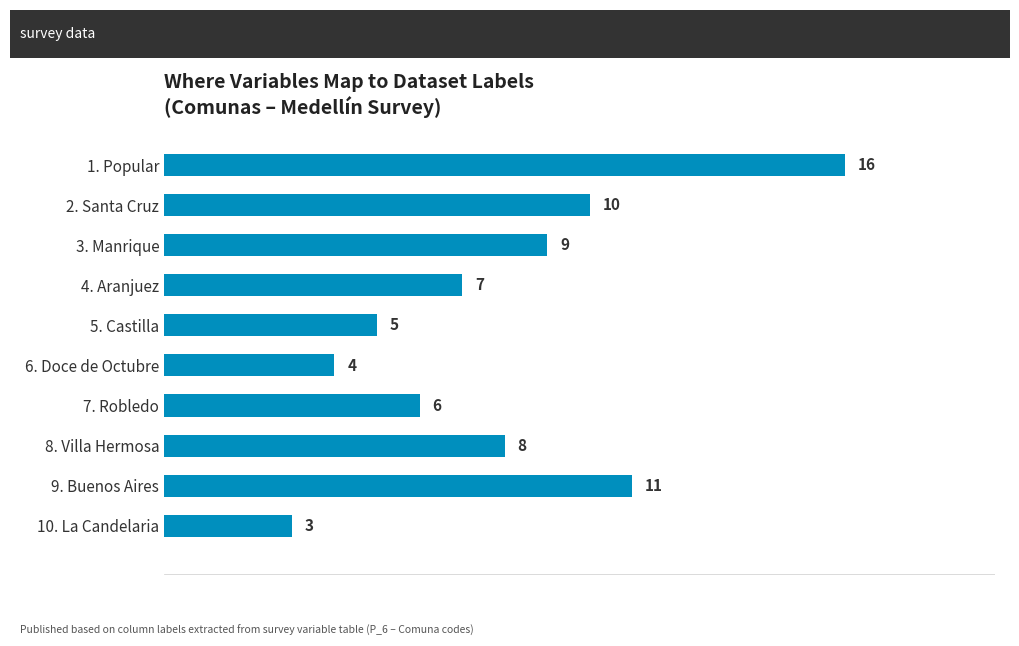

What is the minimum value shown in the chart?

3